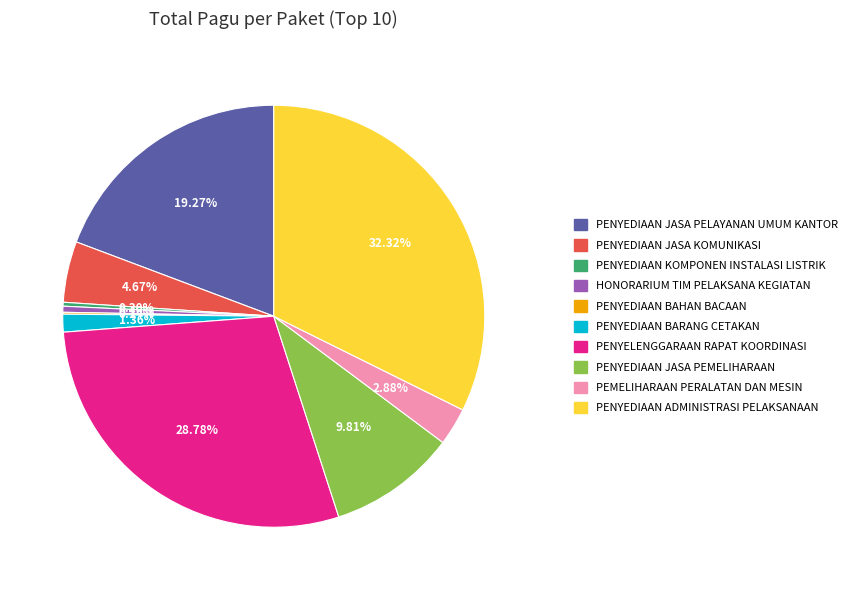

Is there a majority slice in this chart?

No